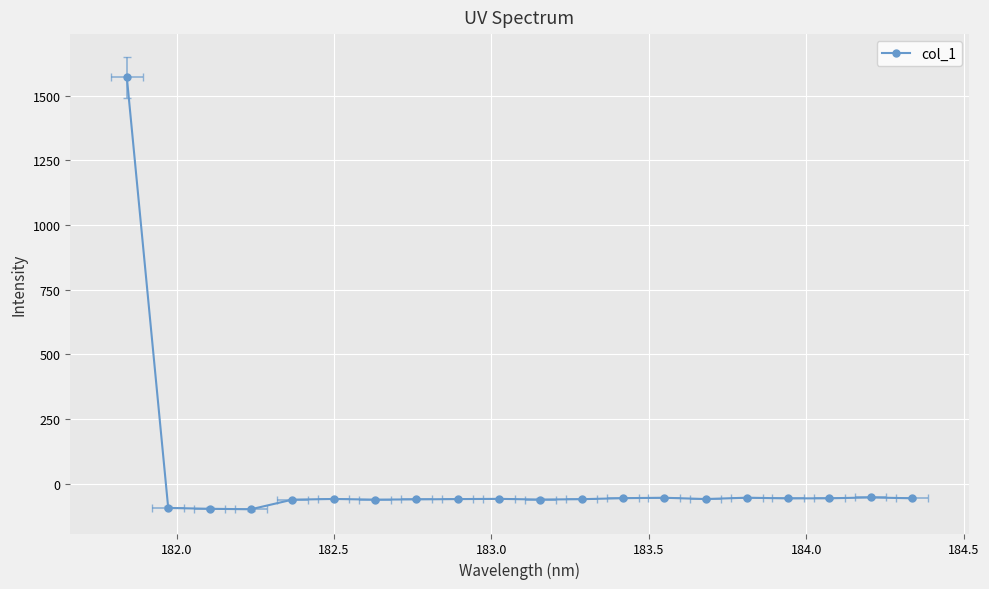

How many lines are shown in the chart?

1